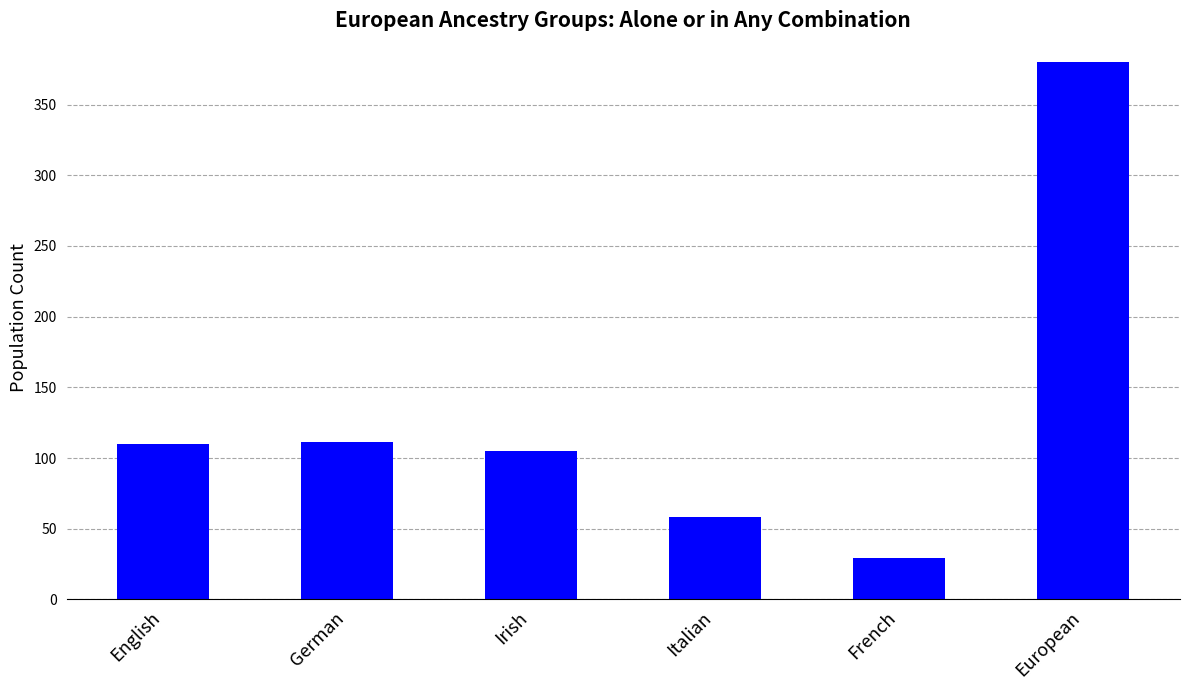

What is the value of the 3rd bar from the left?

105